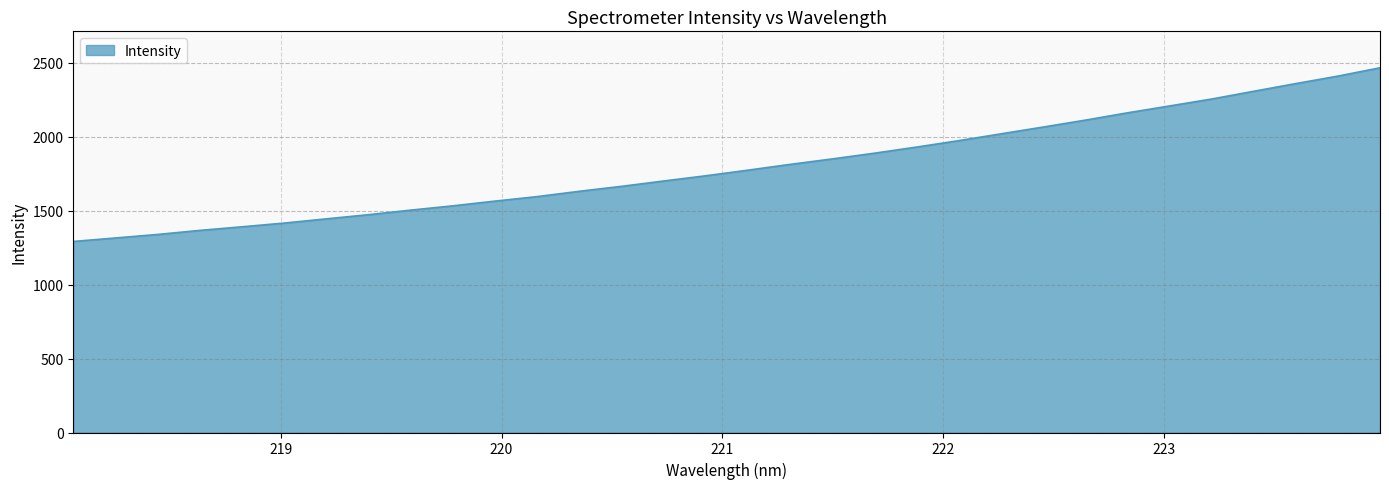

How many lines are shown in the chart?

1